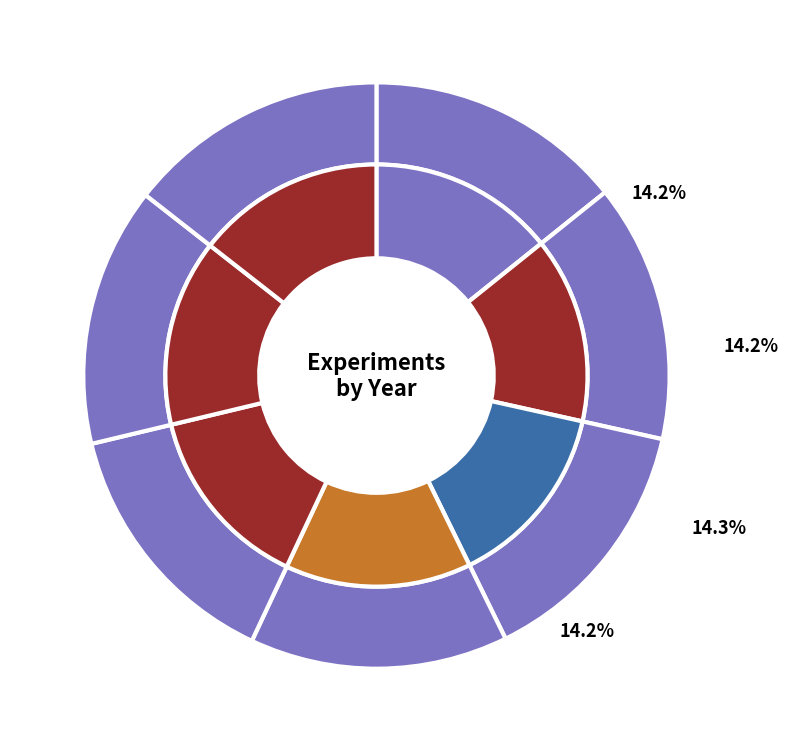

Does E-0292 account for over 50% of the chart?

No